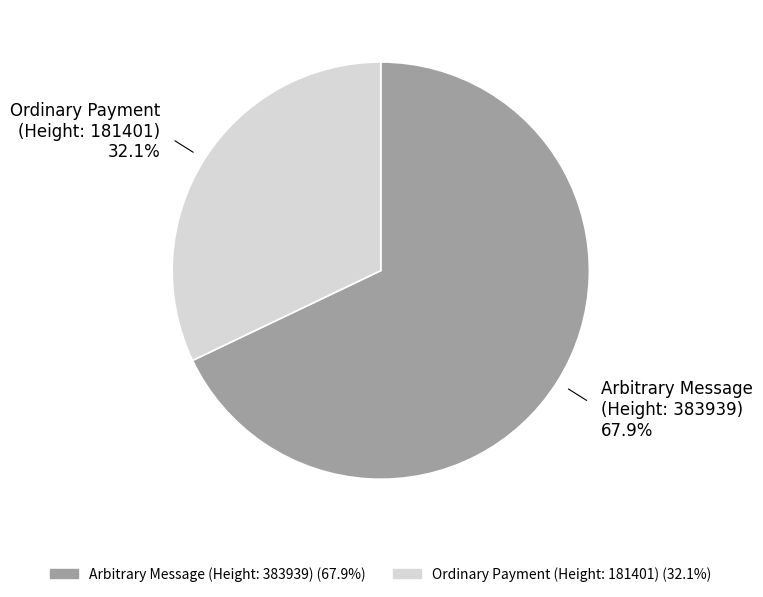

What percentage do Ordinary Payment (Height: 181401) and Arbitrary Message (Height: 383939) together represent?

100.0%